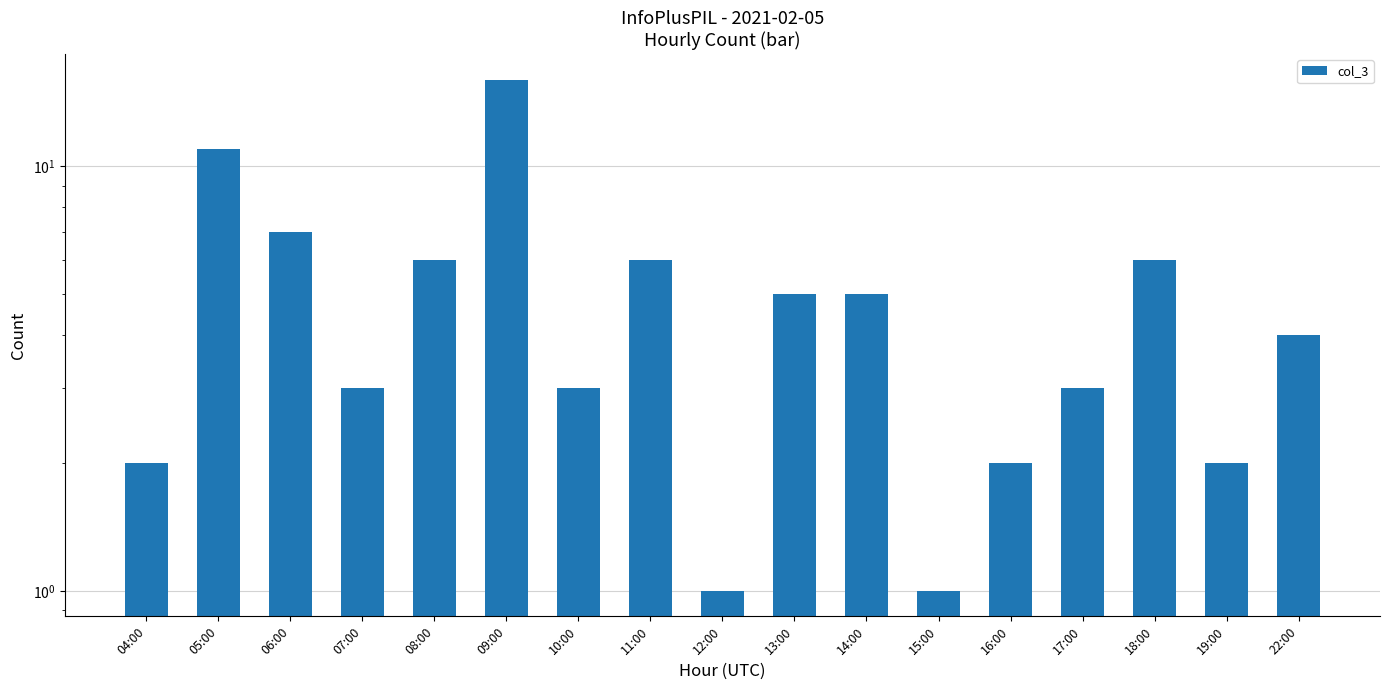

Which has a higher value, 08:00 or 06:00?

06:00